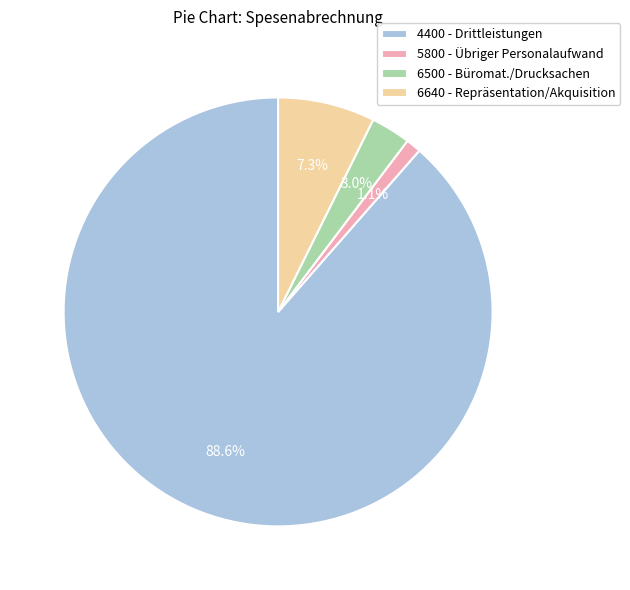

True or false: 6640 - Repräsentation/Akquisition accounts for 7% of the total.

True